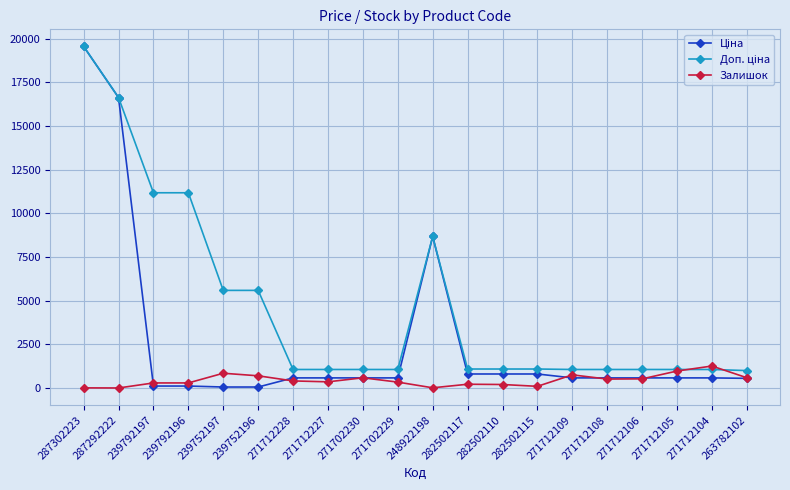

The Залишок series shows 337.0 at 271702229. True or false?

True